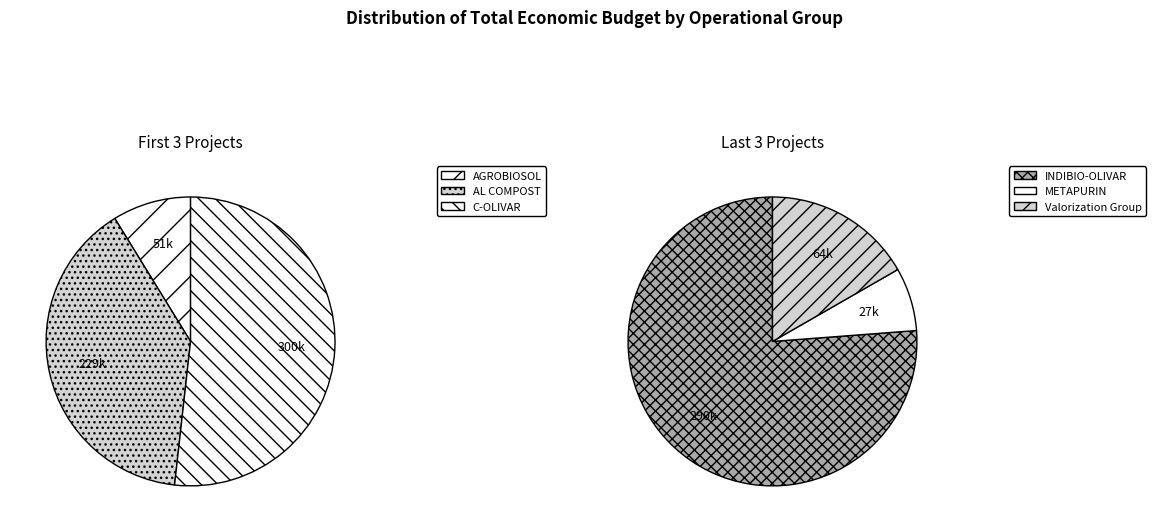

To the nearest percent, what portion does METAPURIN represent?

3%